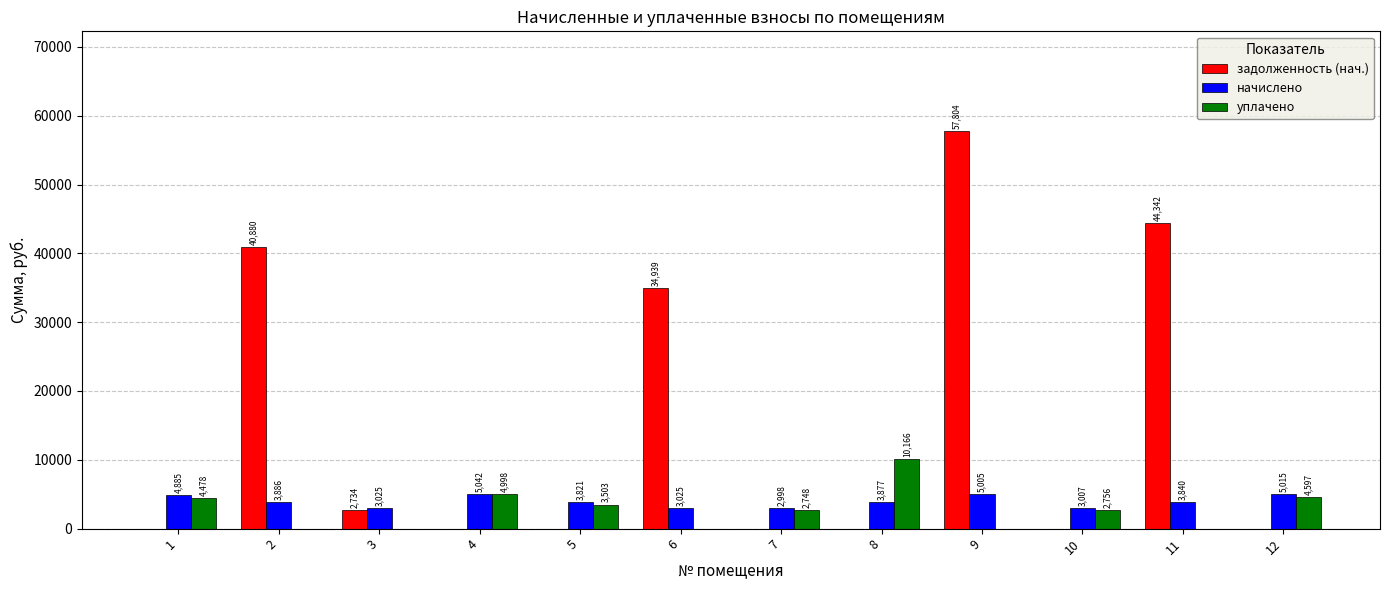

At which category is the sum across all series the highest?

9